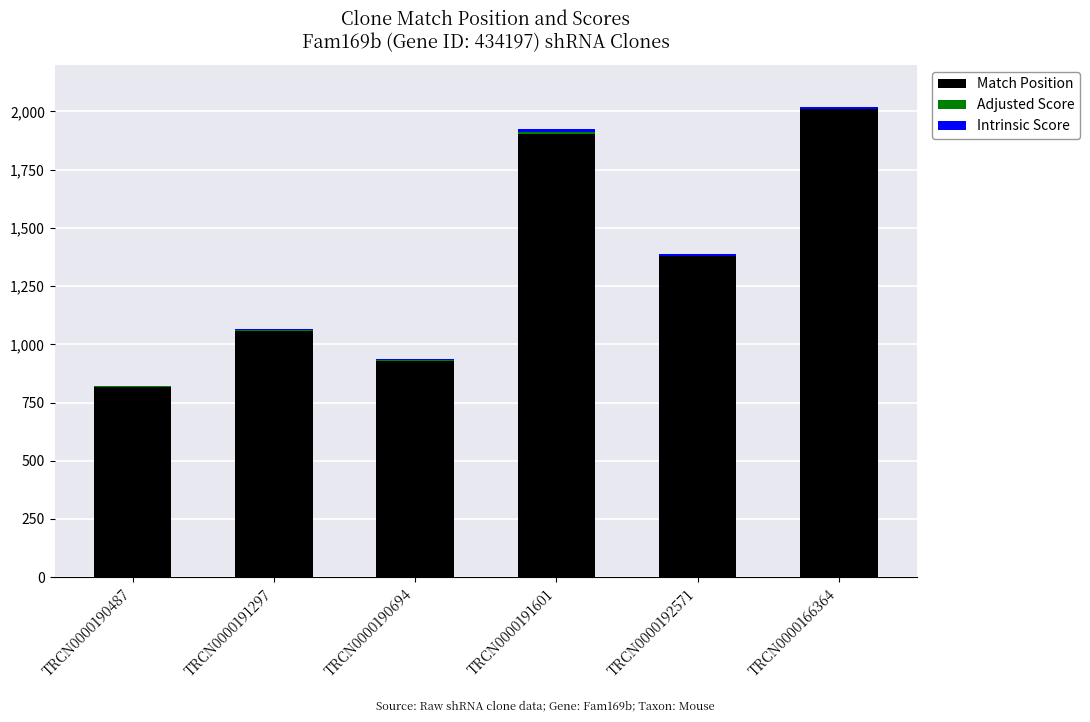

The value of Match Position at TRCN0000166364 is 2989.5. True or false?

False